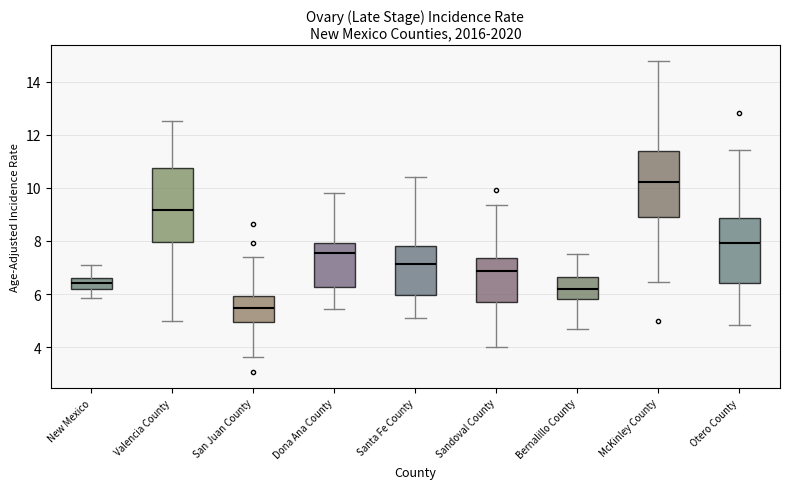

Reading left to right, read every box against the y-axis: the position of its median line, the range the box covers, and the ends of its whiskers. The values are not printed on the chart, so give them approximately, as read against the axis.

New Mexico: median 6.4, box 6.2 to 6.6, whiskers 5.8 to 7.2
Valencia County: median 9.2, box 8.0 to 10.8, whiskers 5.0 to 12.6
San Juan County: median 5.4, box 5.0 to 6.0, whiskers 3.6 to 7.4
Dona Ana County: median 7.6, box 6.2 to 8.0, whiskers 5.4 to 9.8
Santa Fe County: median 7.2, box 6.0 to 7.8, whiskers 5.2 to 10.4
Sandoval County: median 6.8, box 5.6 to 7.4, whiskers 4.0 to 9.4
Bernalillo County: median 6.2, box 5.8 to 6.6, whiskers 4.8 to 7.6
McKinley County: median 10.2, box 9.0 to 11.4, whiskers 6.4 to 14.8
Otero County: median 8.0, box 6.4 to 8.8, whiskers 4.8 to 11.4